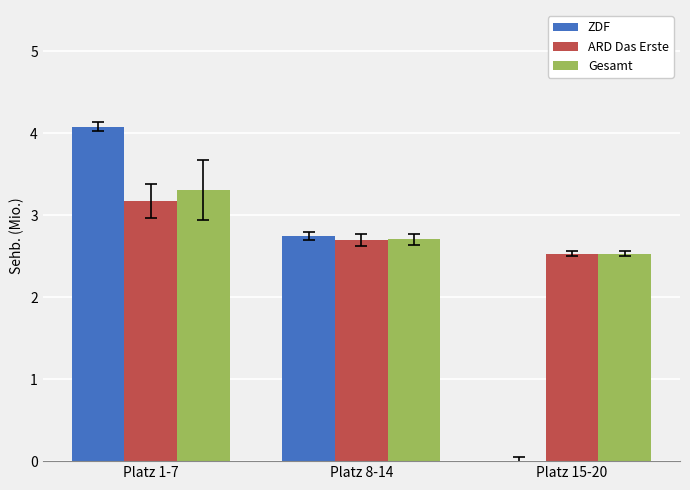

At which category is the sum across all series the highest?

Platz 1-7